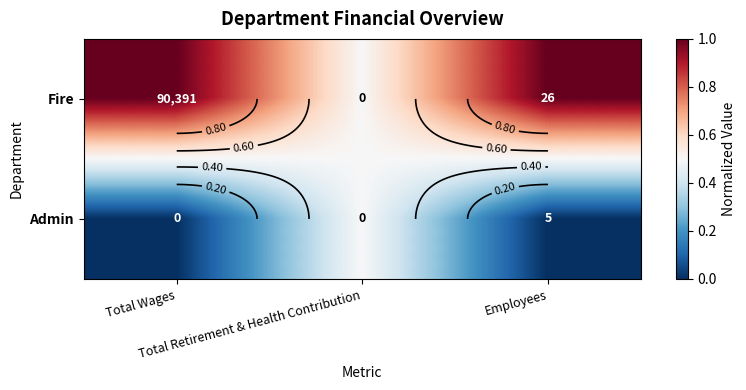

Is it true that Fire equals 1.6 at Employees?

False